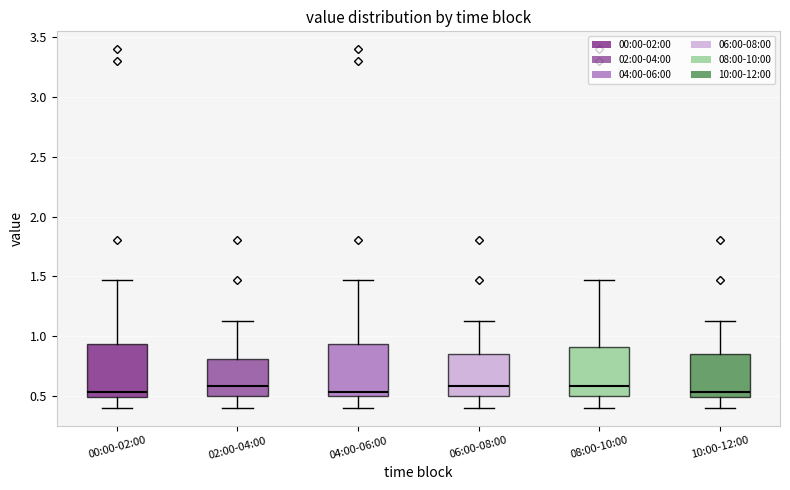

Reading left to right, transcribe this box plot: for each box, give where its median line is, the range the box spans, and where its two whiskers end, as read against the y-axis. The values are not printed on the chart, so give them approximately, as read against the axis.

00:00-02:00: median 0.55, box 0.50 to 0.95, whiskers 0.40 to 1.45
02:00-04:00: median 0.60, box 0.50 to 0.80, whiskers 0.40 to 1.15
04:00-06:00: median 0.55, box 0.50 to 0.95, whiskers 0.40 to 1.45
06:00-08:00: median 0.60, box 0.50 to 0.85, whiskers 0.40 to 1.15
08:00-10:00: median 0.60, box 0.50 to 0.90, whiskers 0.40 to 1.45
10:00-12:00: median 0.55, box 0.50 to 0.85, whiskers 0.40 to 1.15